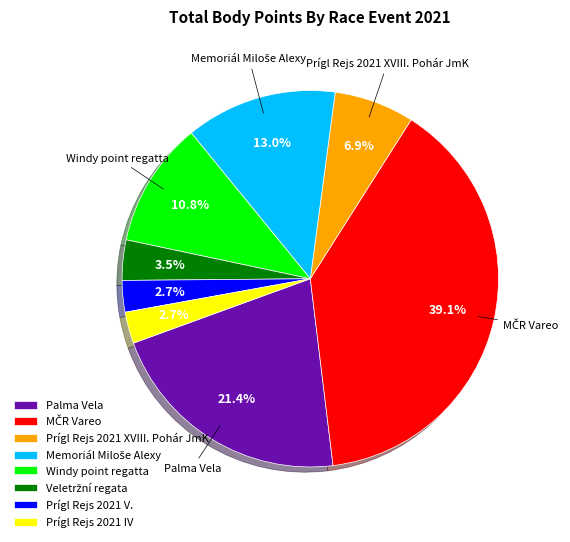

Count the number of slices in the pie.

8